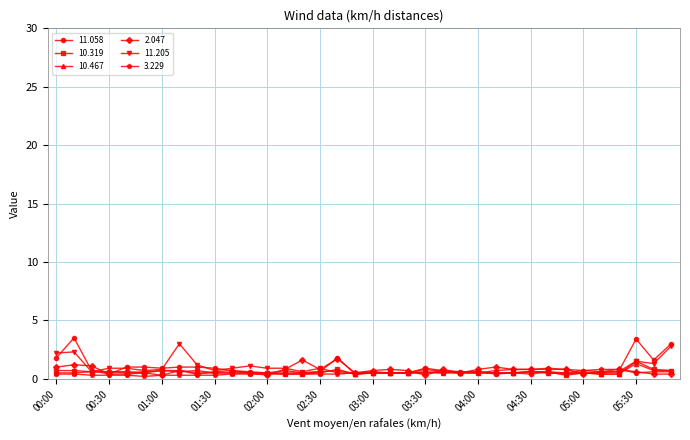

True or false: 10.319 has more than 0 interior local peaks.

True